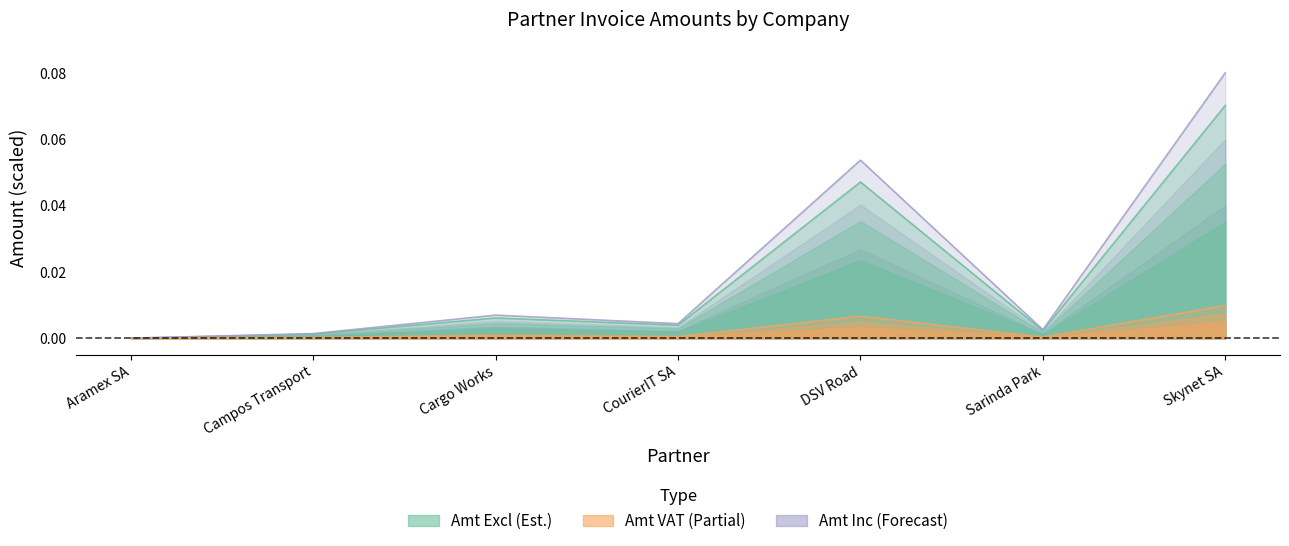

True or false: Amt Inc has a value of 0.0 at Campos Transport.

False